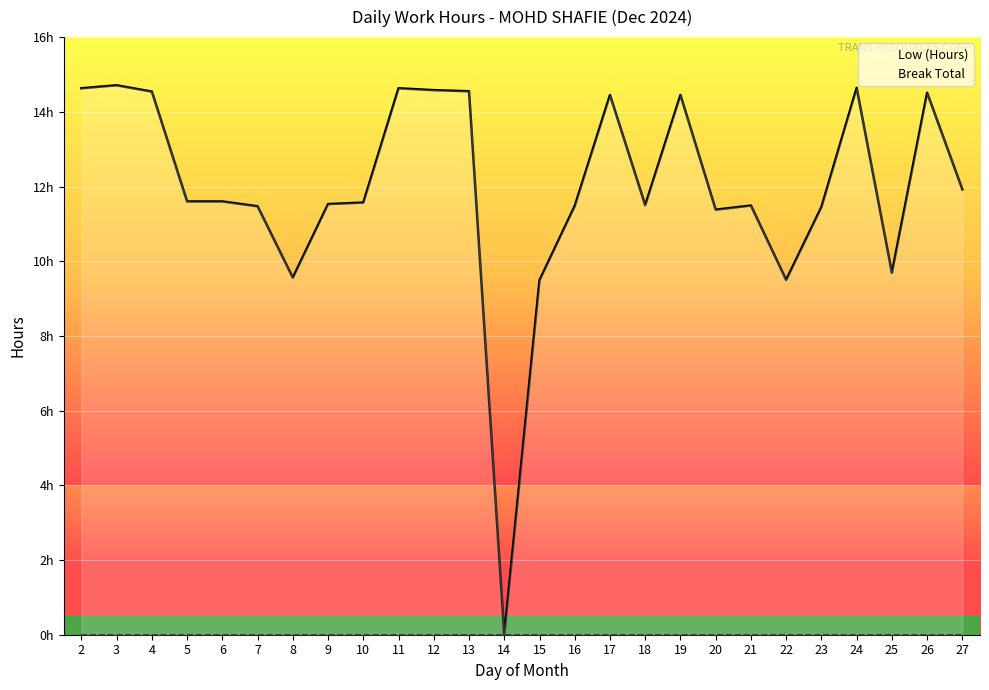

Reading left to right, transcribe all the data shown in this chart.

Low (Hours): 2=14.6	3=14.7	4=14.5	5=11.6	6=11.6	7=11.5	8=9.6	9=11.5	10=11.6	11=14.6	12=14.6	13=14.6	14=0.0	15=9.5	16=11.5	17=14.4	18=11.5	19=14.4	20=11.4	21=11.5	22=9.5	23=11.4	24=14.6	25=9.7	26=14.5	27=11.9
Break Total: 2=0.0	3=0.0	4=0.0	5=0.0	6=0.0	7=0.0	8=0.0	9=0.0	10=0.0	11=0.0	12=0.0	13=0.0	14=0.0	15=0.0	16=0.0	17=0.0	18=0.0	19=0.0	20=0.0	21=0.0	22=0.0	23=0.0	24=0.0	25=0.0	26=0.0	27=0.0